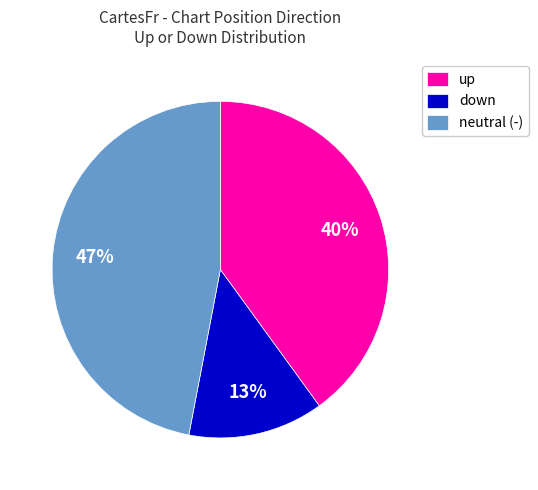

True or false: down accounts for 13% of the total.

True